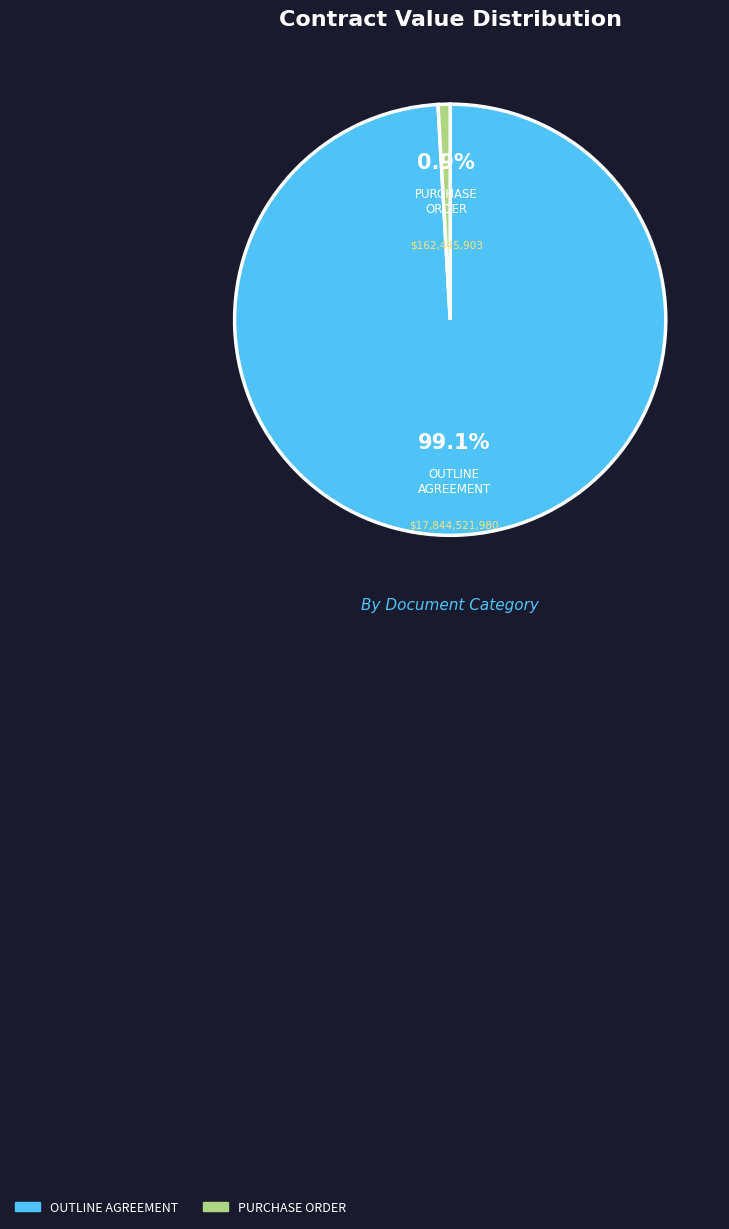

To the nearest percent, what percentage of the pie is PURCHASE ORDER?

1%